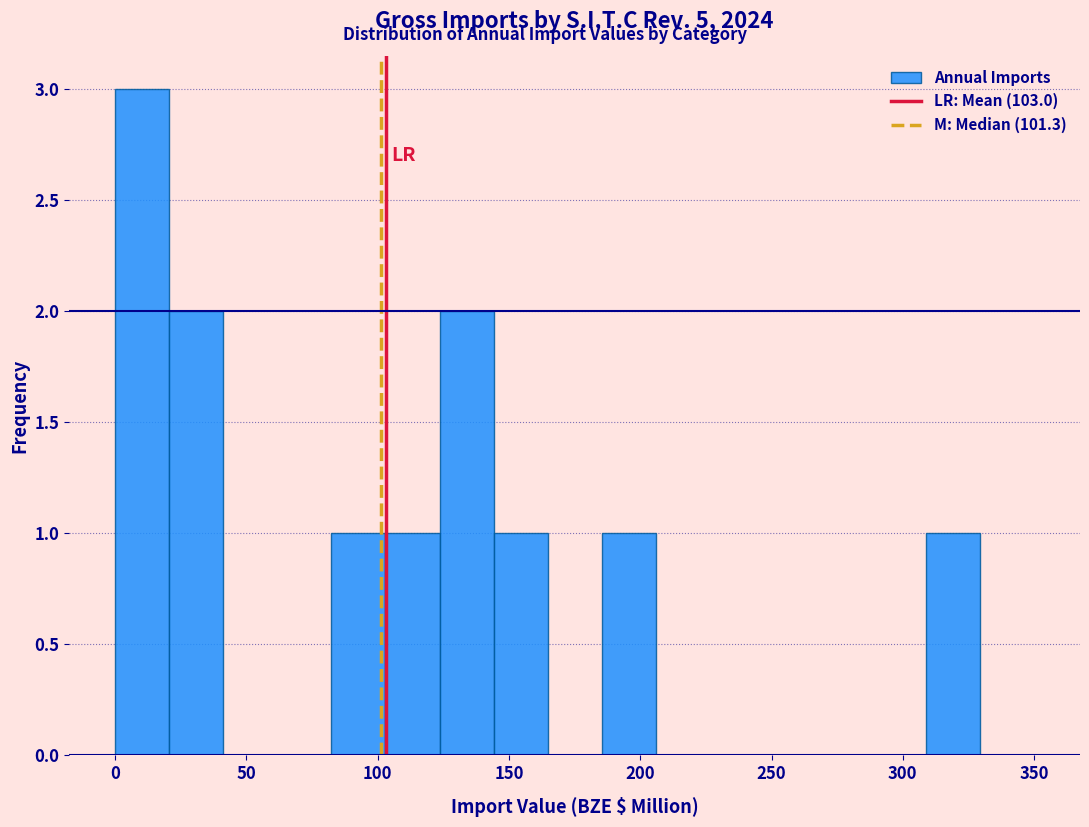

How tall is the bar that spans 20 to 40 on the x-axis? Neither the bar edges nor the heights are printed on the chart, so give them approximately, as read against the axes.

2